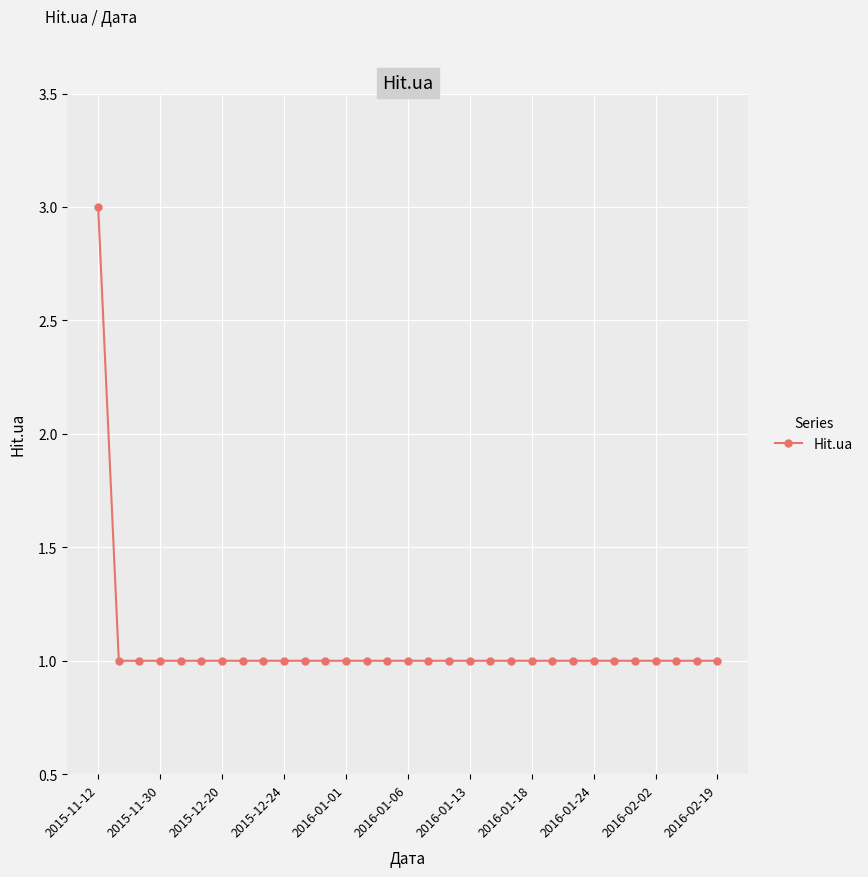

What is the maximum value shown in the chart?

3